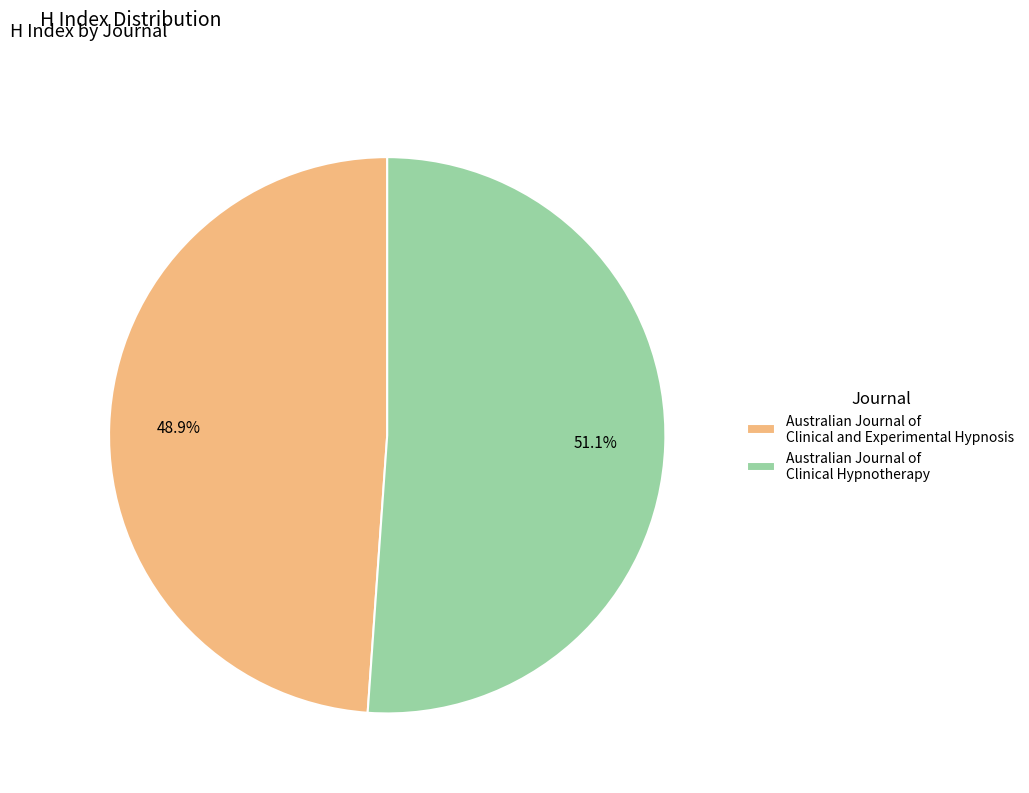

Between Australian Journal of Clinical Hypnotherapy and Australian Journal of Clinical and Experimental Hypnosis, which is larger?

Australian Journal of Clinical Hypnotherapy